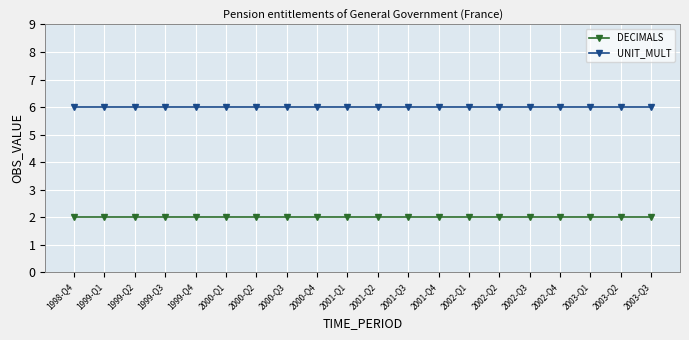

Reading left to right, what are all the values shown in this chart?

DECIMALS: 1998-Q4=2	1999-Q1=2	1999-Q2=2	1999-Q3=2	1999-Q4=2	2000-Q1=2	2000-Q2=2	2000-Q3=2	2000-Q4=2	2001-Q1=2	2001-Q2=2	2001-Q3=2	2001-Q4=2	2002-Q1=2	2002-Q2=2	2002-Q3=2	2002-Q4=2	2003-Q1=2	2003-Q2=2	2003-Q3=2
UNIT_MULT: 1998-Q4=6	1999-Q1=6	1999-Q2=6	1999-Q3=6	1999-Q4=6	2000-Q1=6	2000-Q2=6	2000-Q3=6	2000-Q4=6	2001-Q1=6	2001-Q2=6	2001-Q3=6	2001-Q4=6	2002-Q1=6	2002-Q2=6	2002-Q3=6	2002-Q4=6	2003-Q1=6	2003-Q2=6	2003-Q3=6